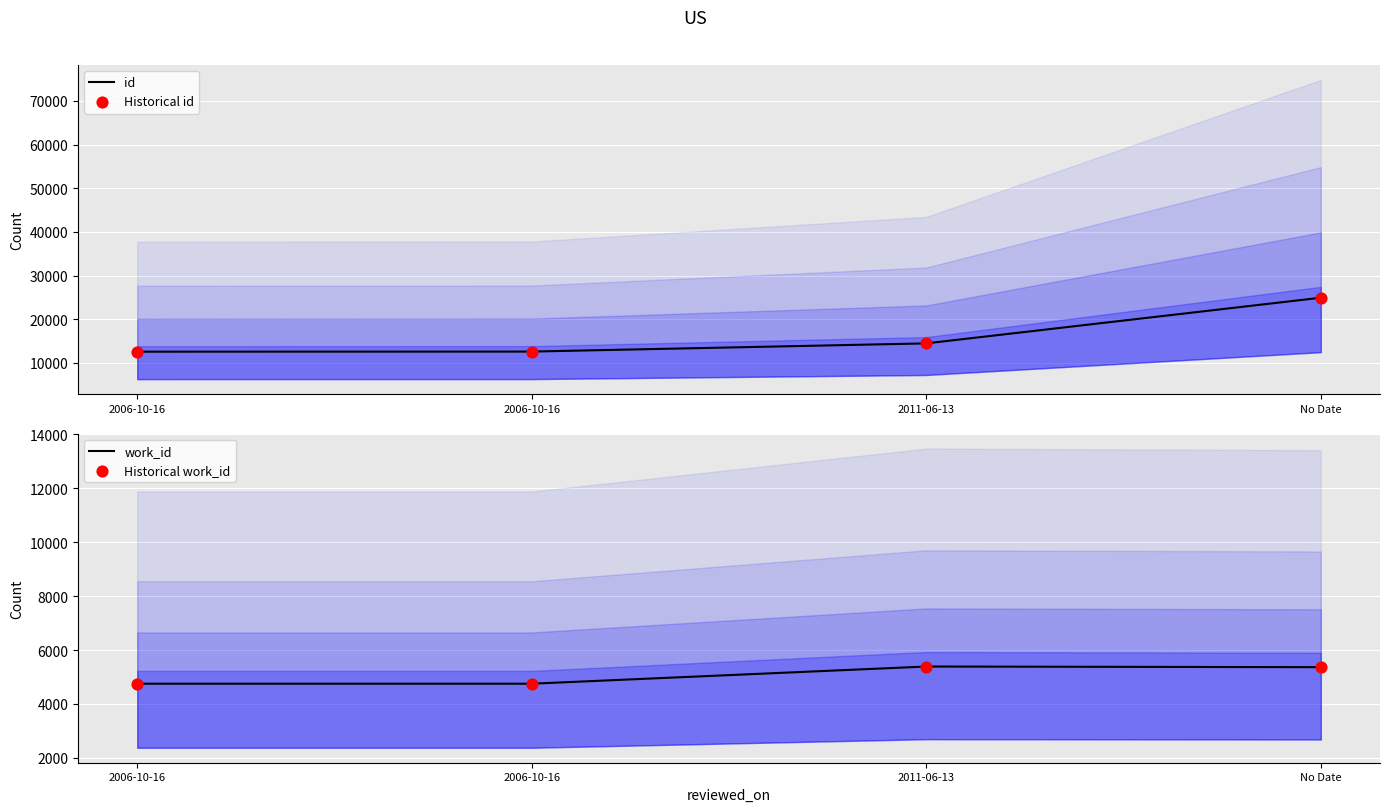

What are all the series names shown in the legend?

id, Historical id, work_id, Historical work_id